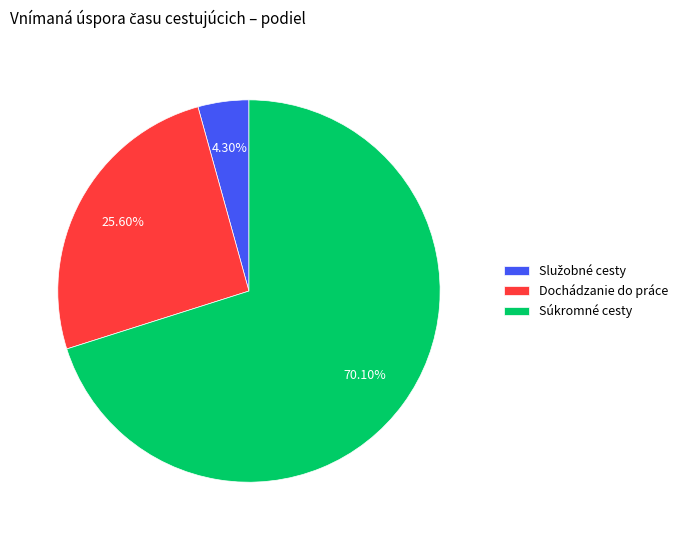

Do Dochádzanie do práce and Súkromné cesty together represent more than half of the pie?

Yes